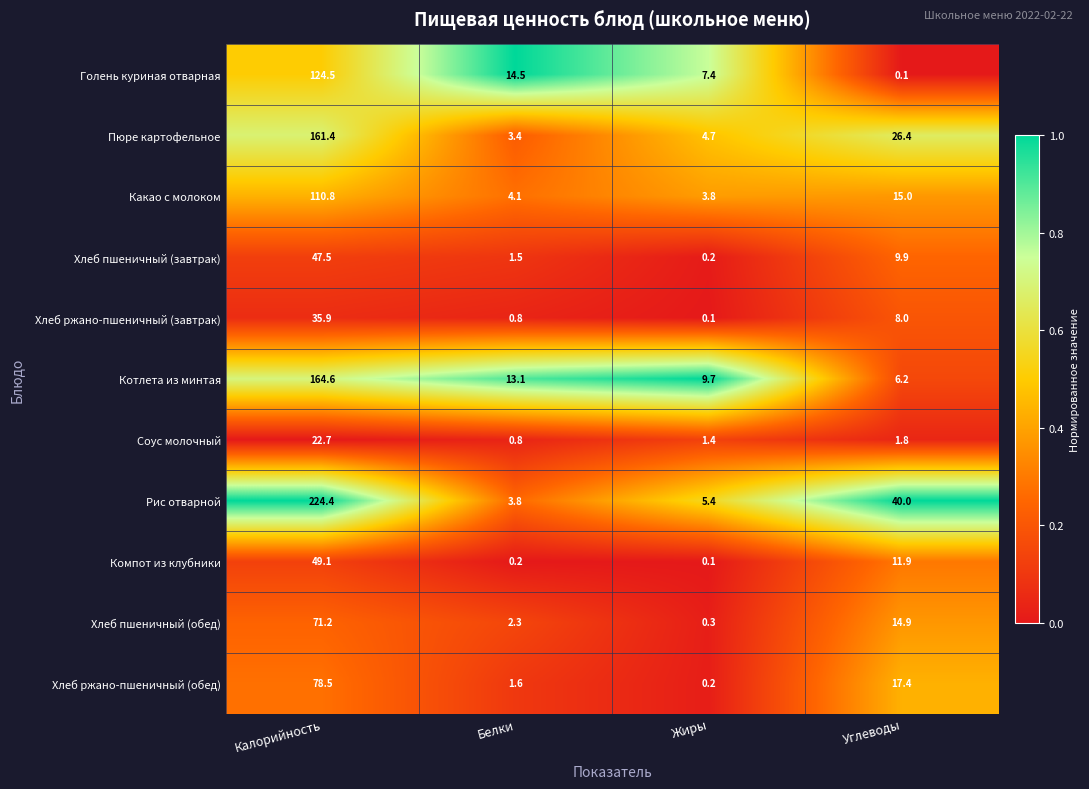

Where is Котлета из минтая nearest to the value 85?

Белки